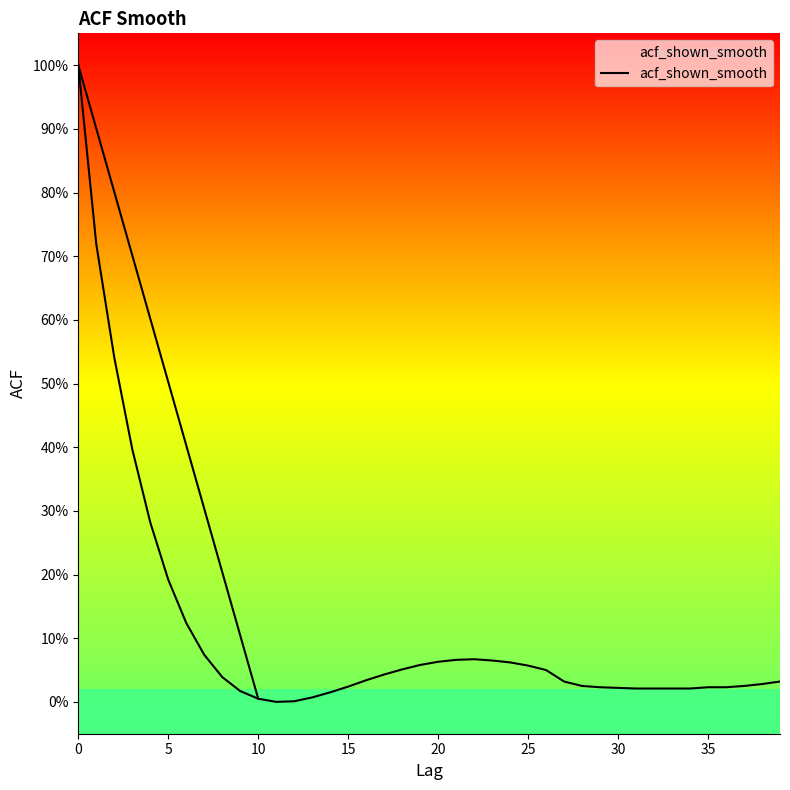

Does the chart display data point markers on the line(s)?

No